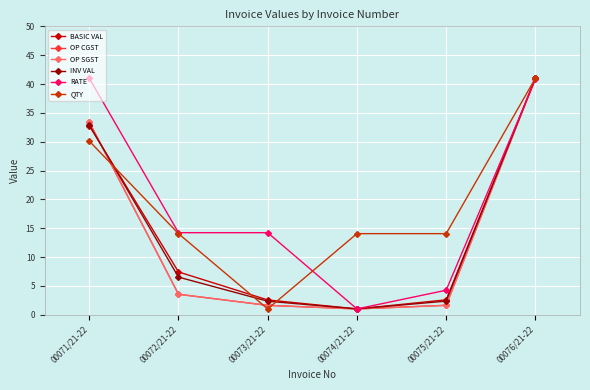

What is the total value across all series at 00075/21-22?

26.5